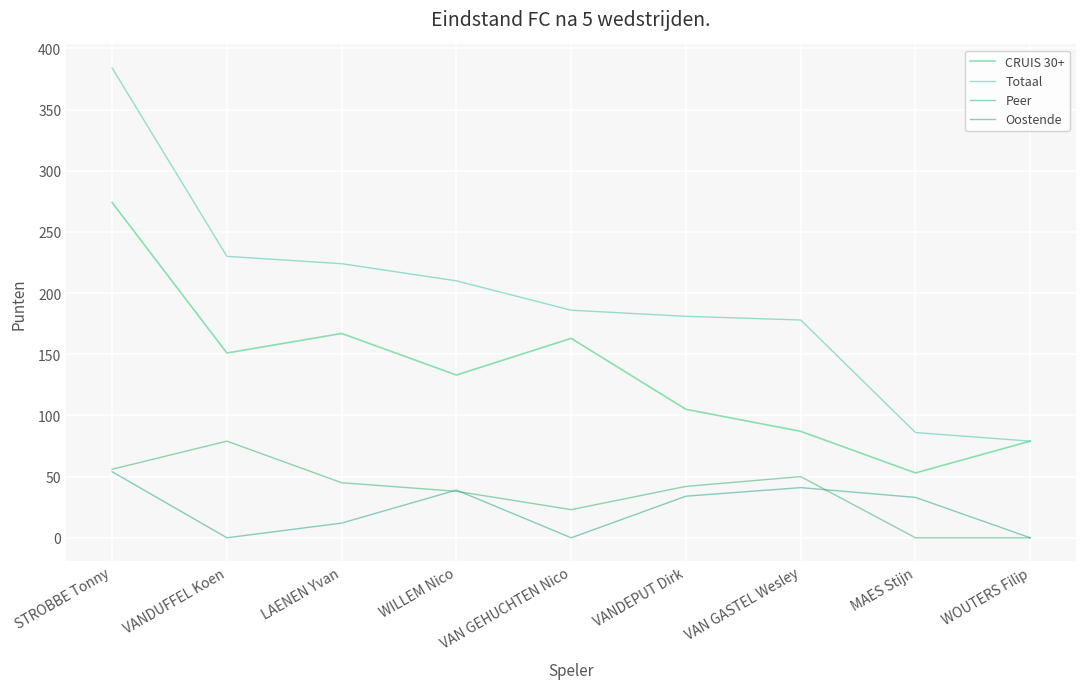

True or false: CRUIS 30+ and Peer cross at least once.

False